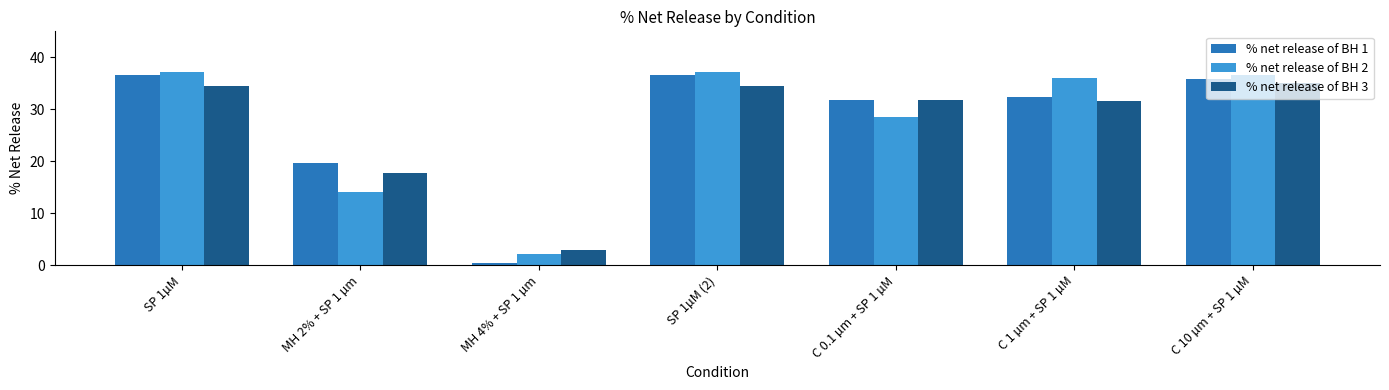

What is the sum of the % net release of BH 1 values at MH 4% + SP 1 µm and C 0.1 µm + SP 1 µM?

32.2